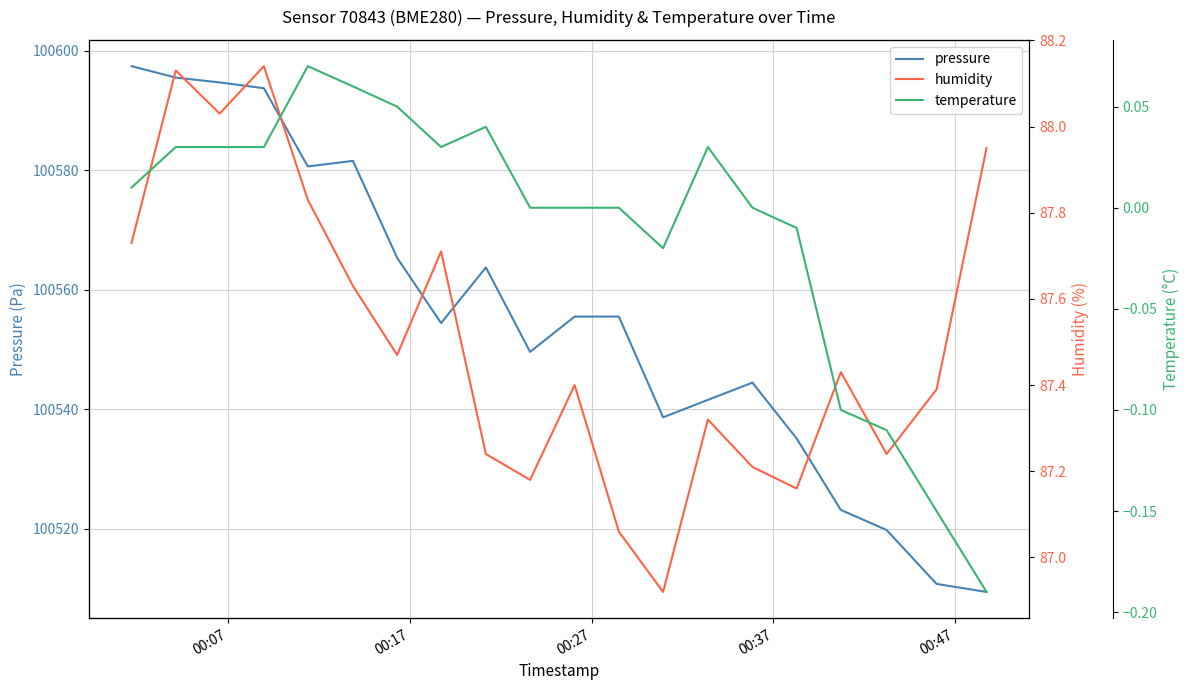

What is the difference between the highest and lowest values at 00:07?

100597.4